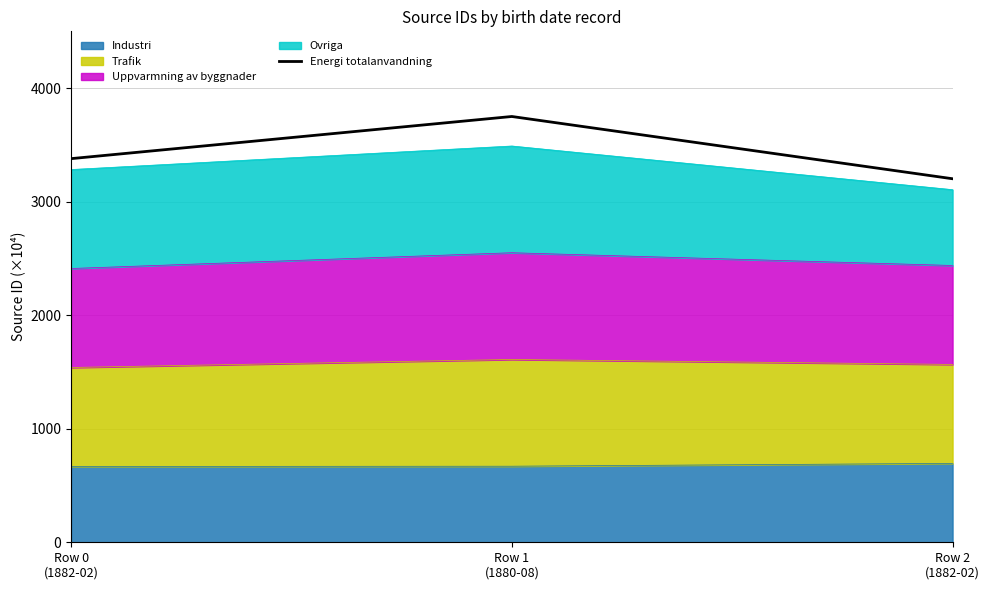

What value does the data have at Row 0
(1882-02)?

3381.6